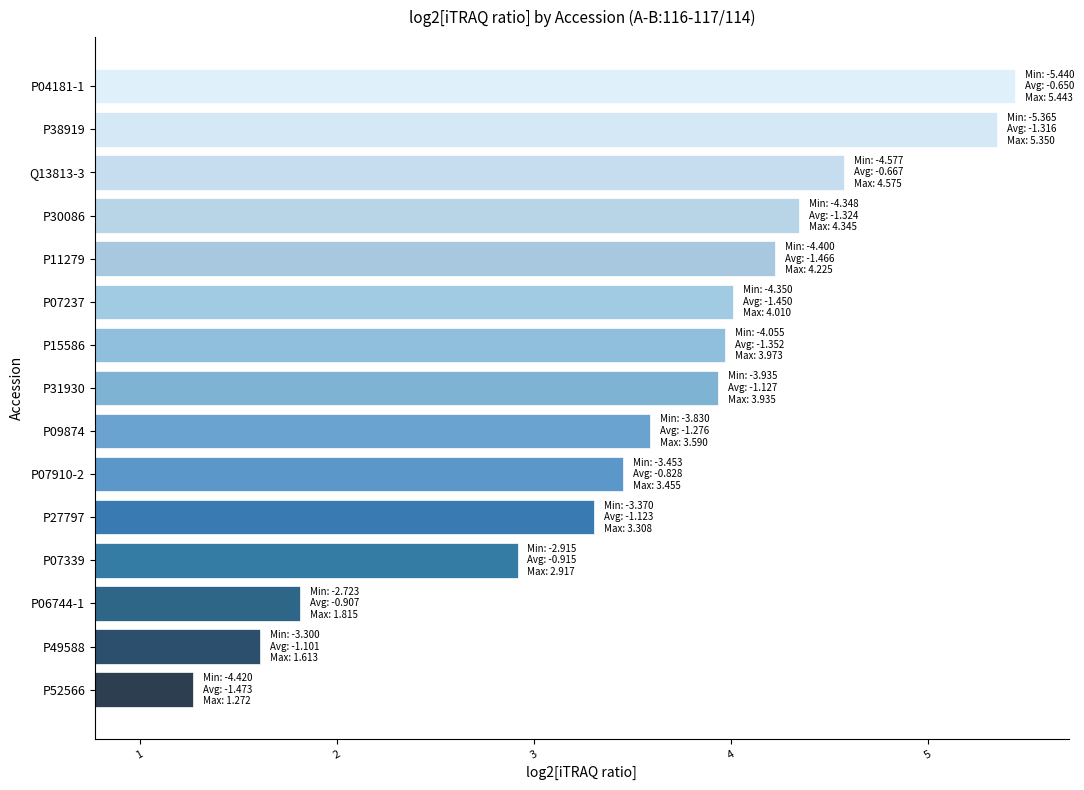

How many values are below 3?

4